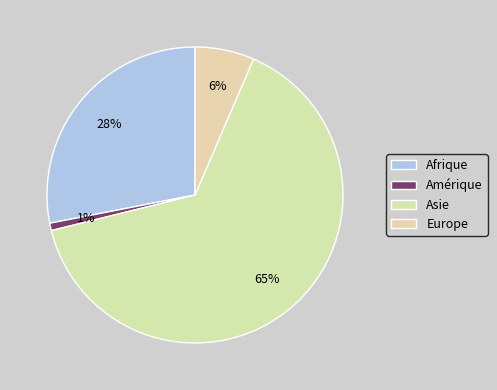

How many segments does this pie chart have?

4